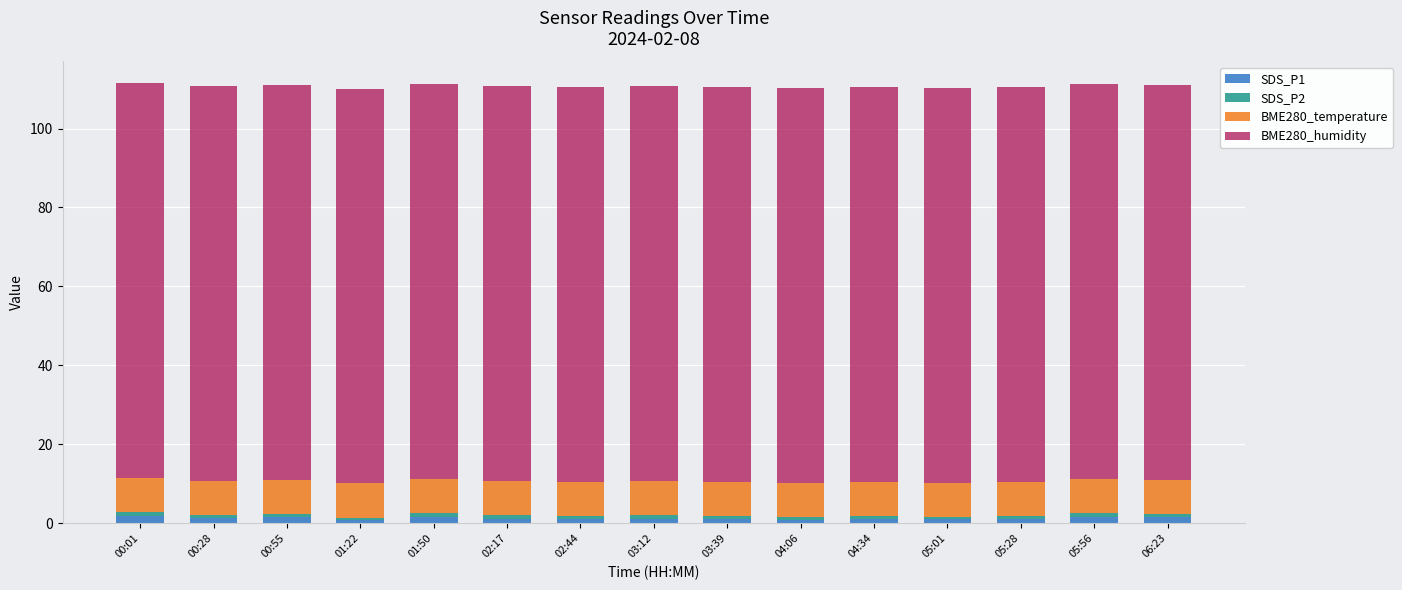

What is the sum of all SDS_P1 values?

19.5